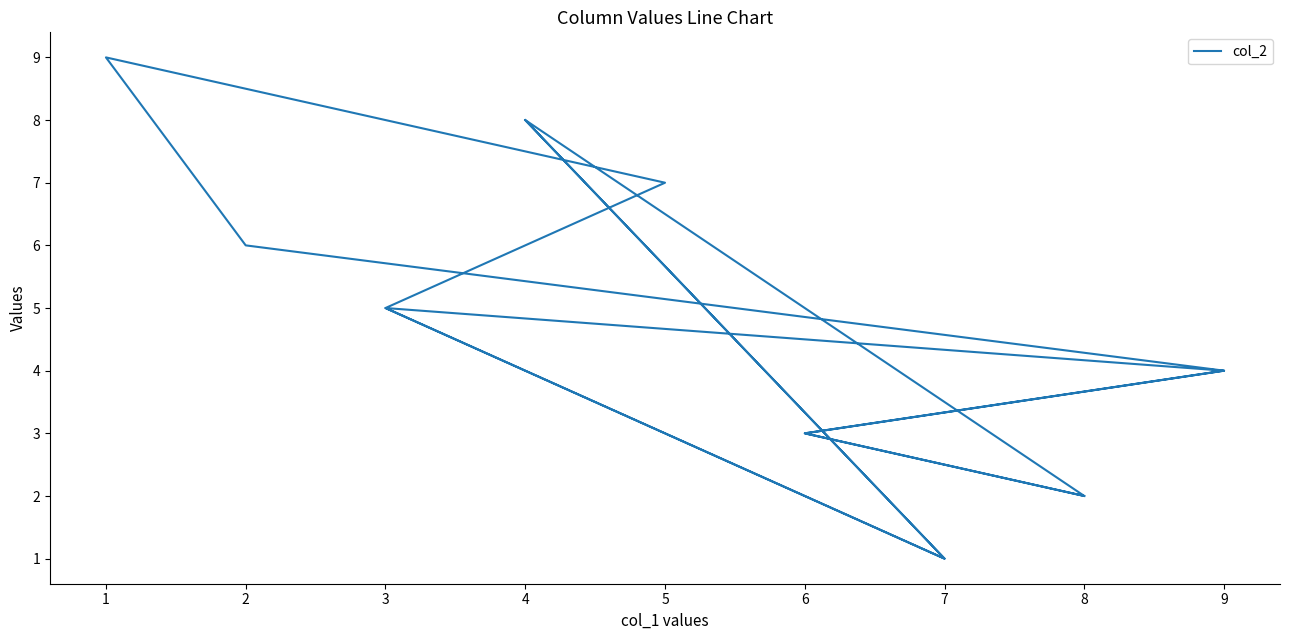

What is the value of the 15th point from the left?

2